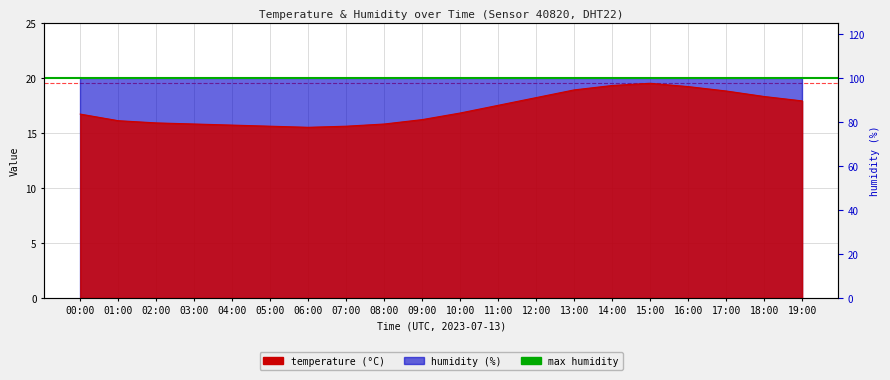

True or false: the data has more than 1 interior local peaks.

False